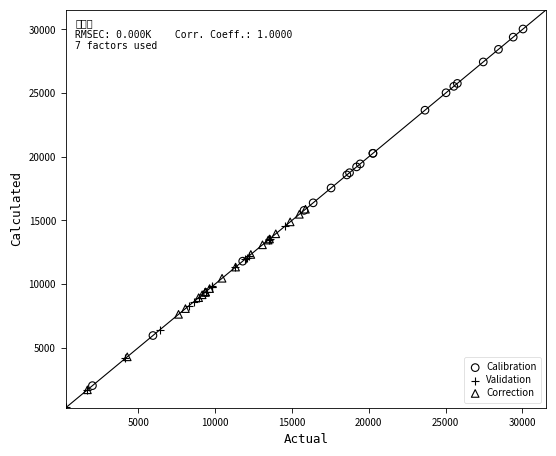

Which series has the largest Y range (max minus min)?

Calibration